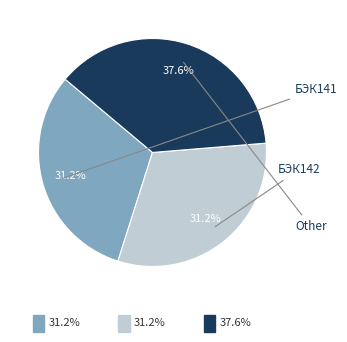

Is there any slice that represents more than half of the pie?

No